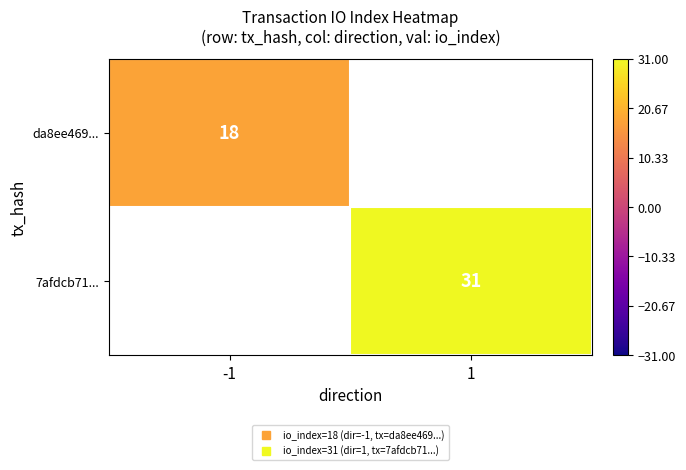

What value does the da8ee469... series have at -1?

18.0